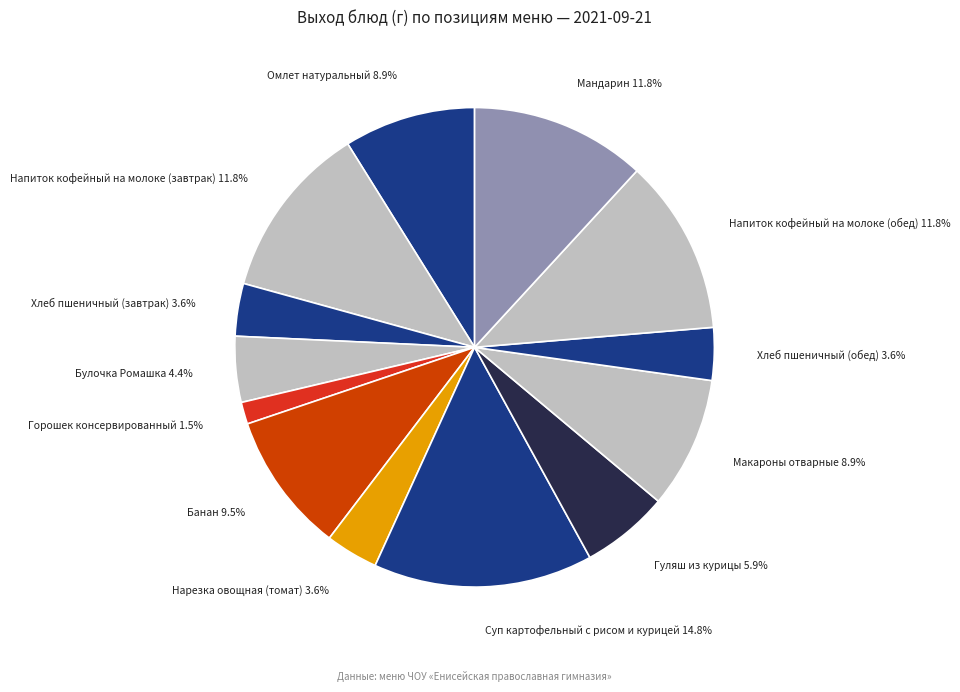

What is the ratio of the value at Банан to the value at Мандарин?

0.8